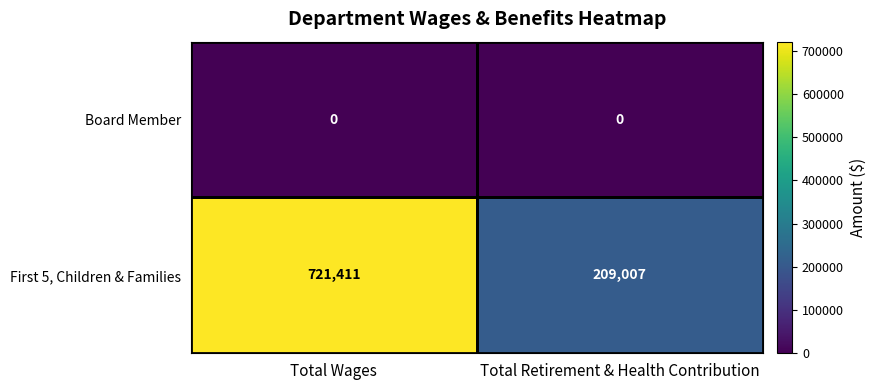

List the series in order of their overall mean, lowest first.

Board Member, First 5, Children & Families